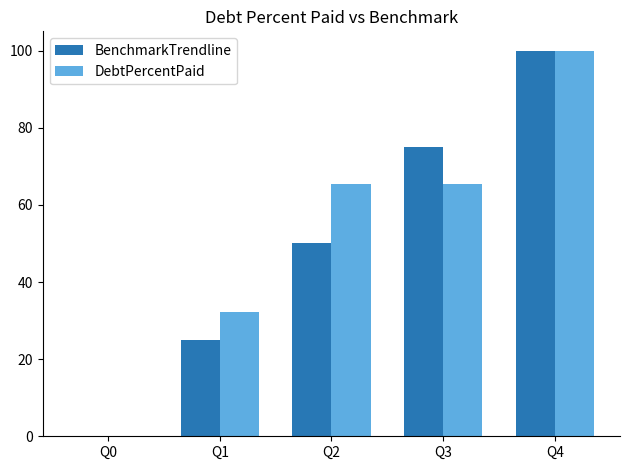

True or false: DebtPercentPaid has a value of 65.5 at Q3.

True